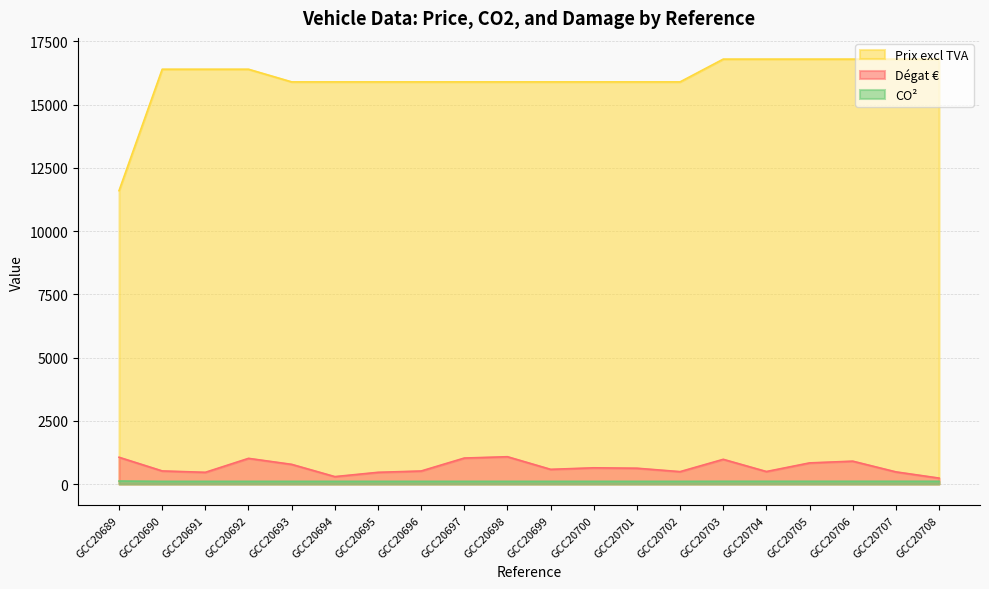

Which series changed the most between GCC20696 and GCC20701?

Dégat €